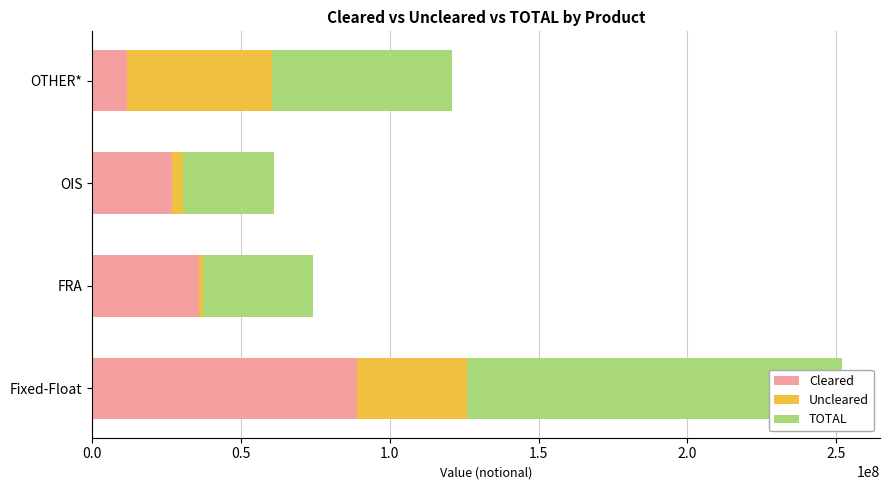

How many data points in Uncleared are above 37156174?

1